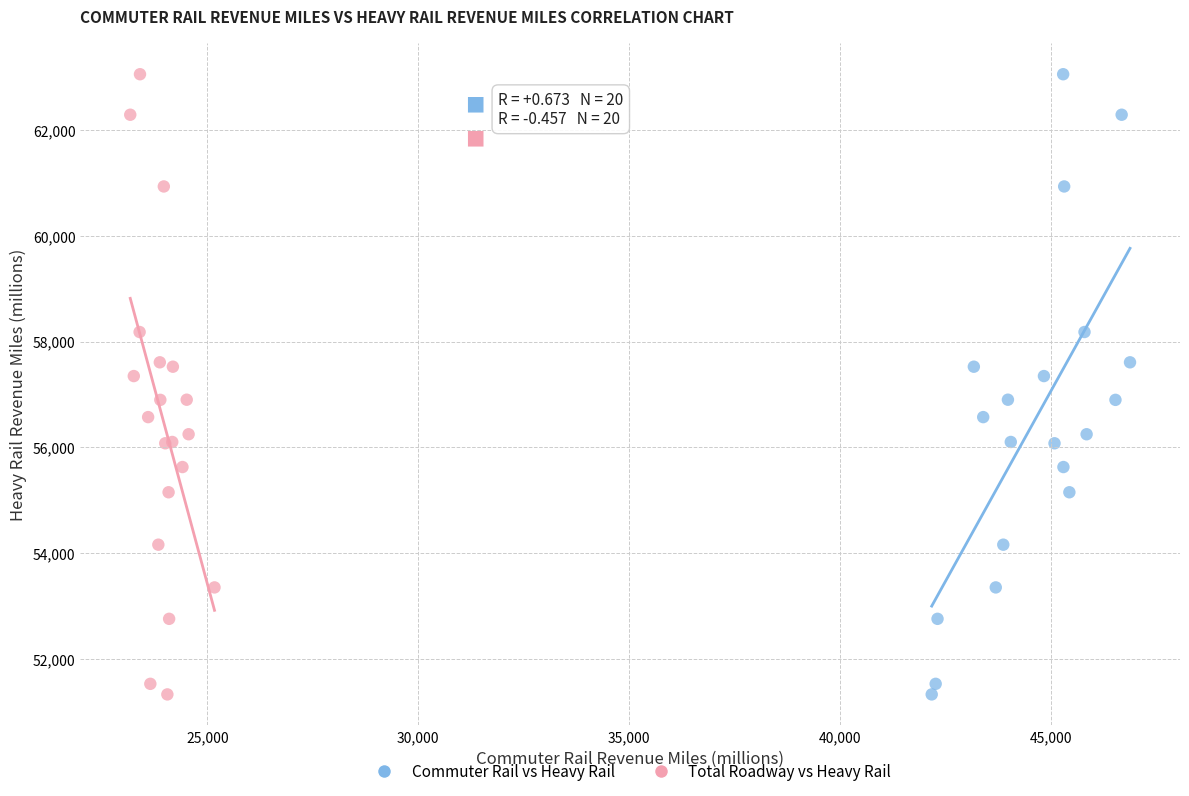

What are all the series names shown in the legend?

Commuter Rail vs Heavy Rail, Total Roadway vs Heavy Rail